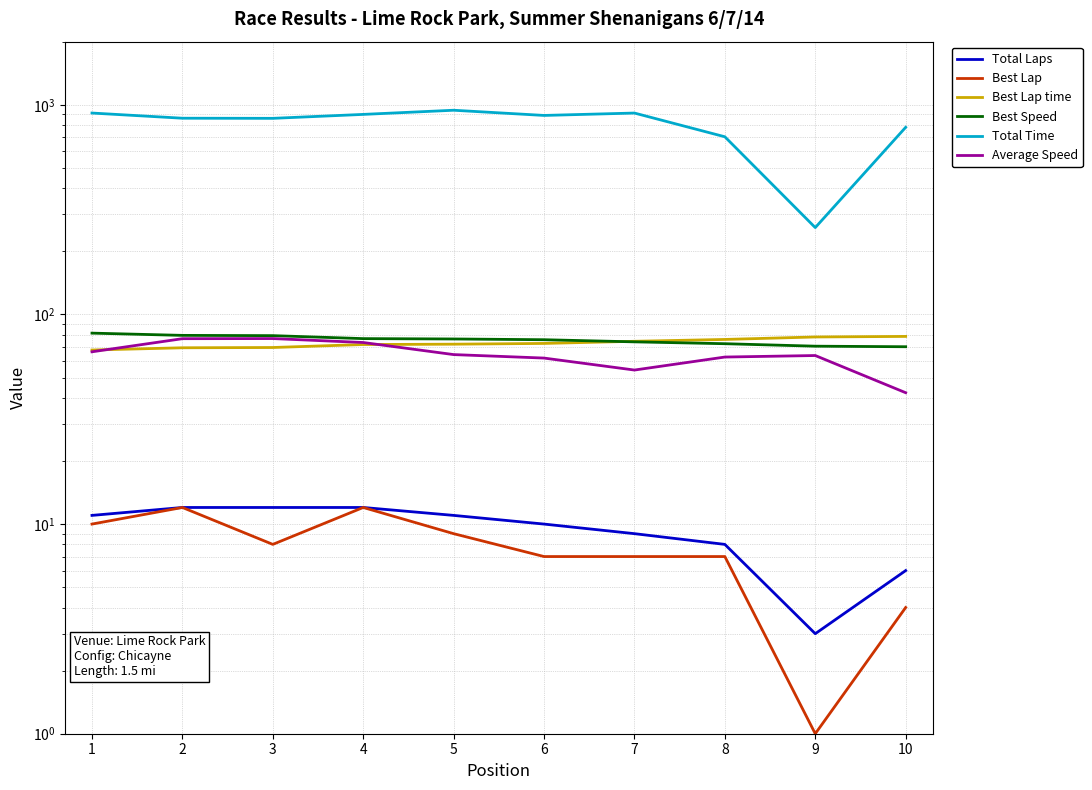

What is the value of the Average Speed point at the 3rd from the left?

76.7